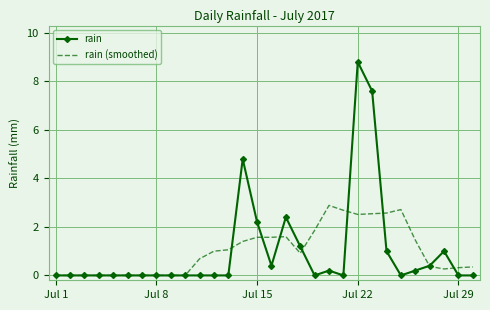

What is the difference between the maximum and minimum values in the rain series?

8.8